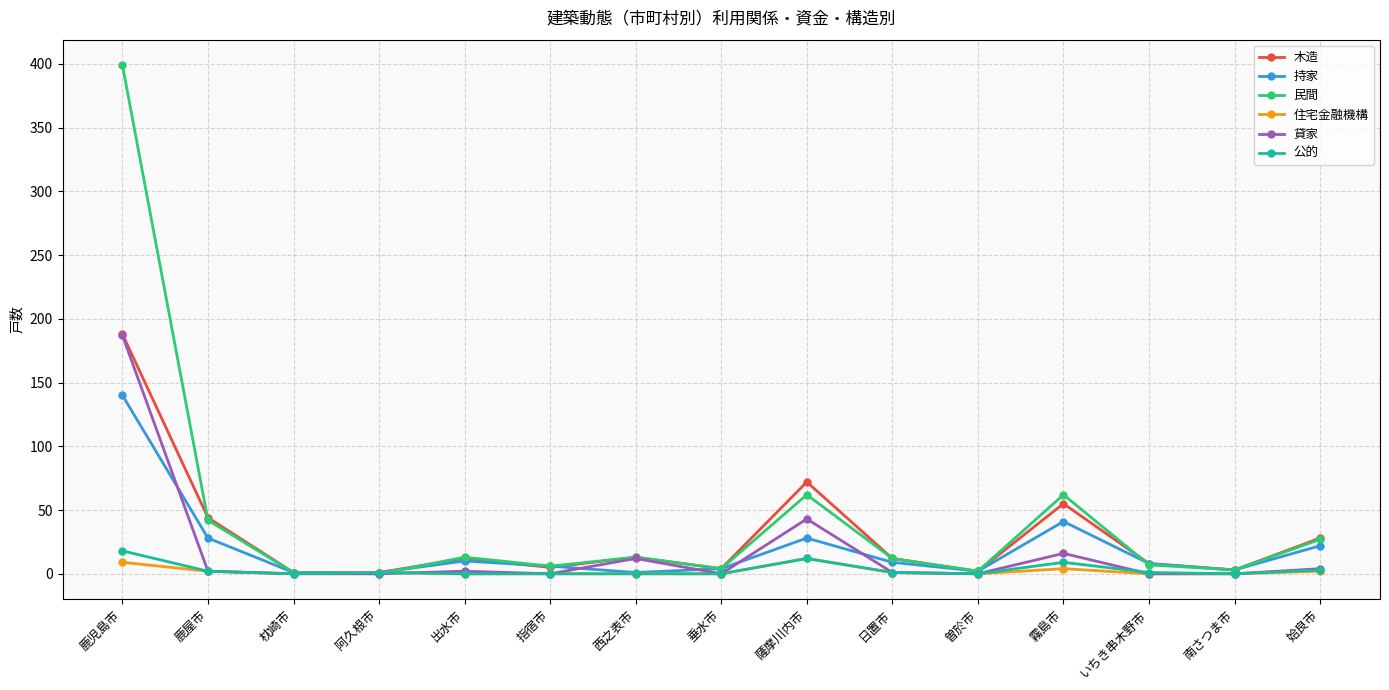

Is the value of 木造 at 鹿児島市 greater than the value of 公的 at 枕崎市?

Yes